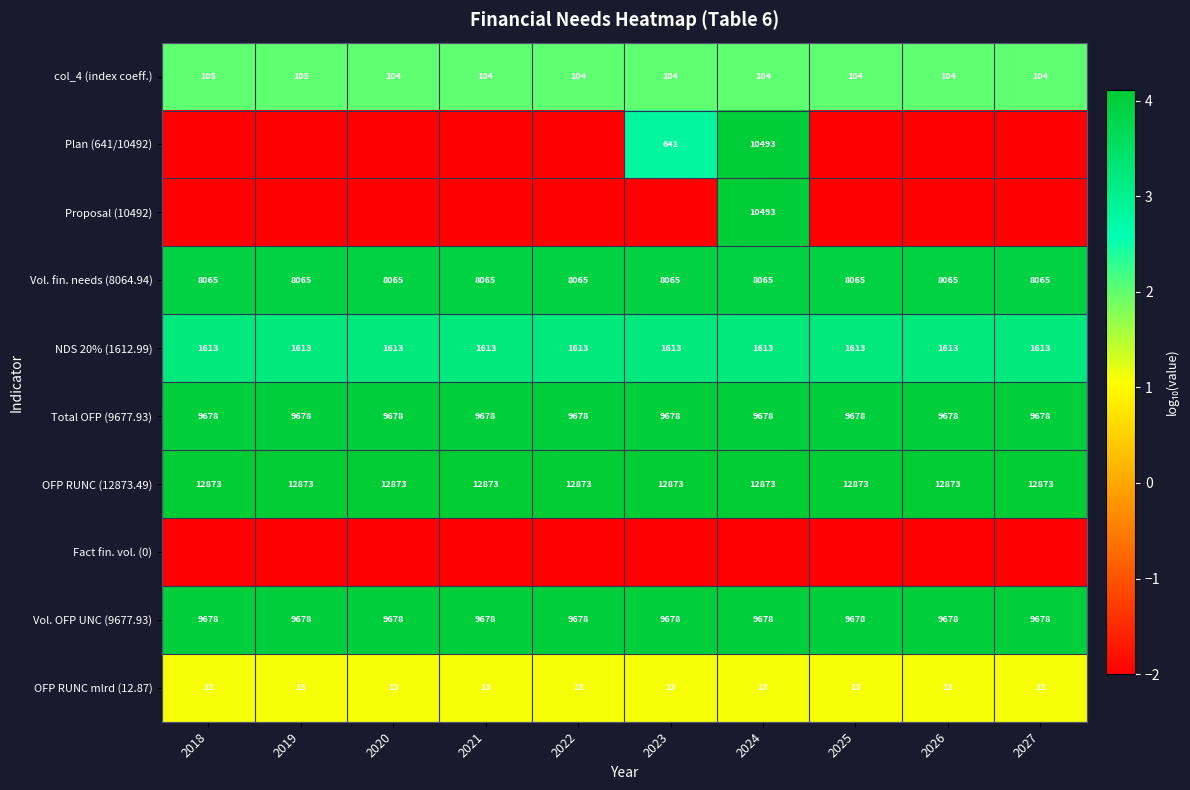

Is it true that Proposal (10492) equals 4428 at 2024?

False